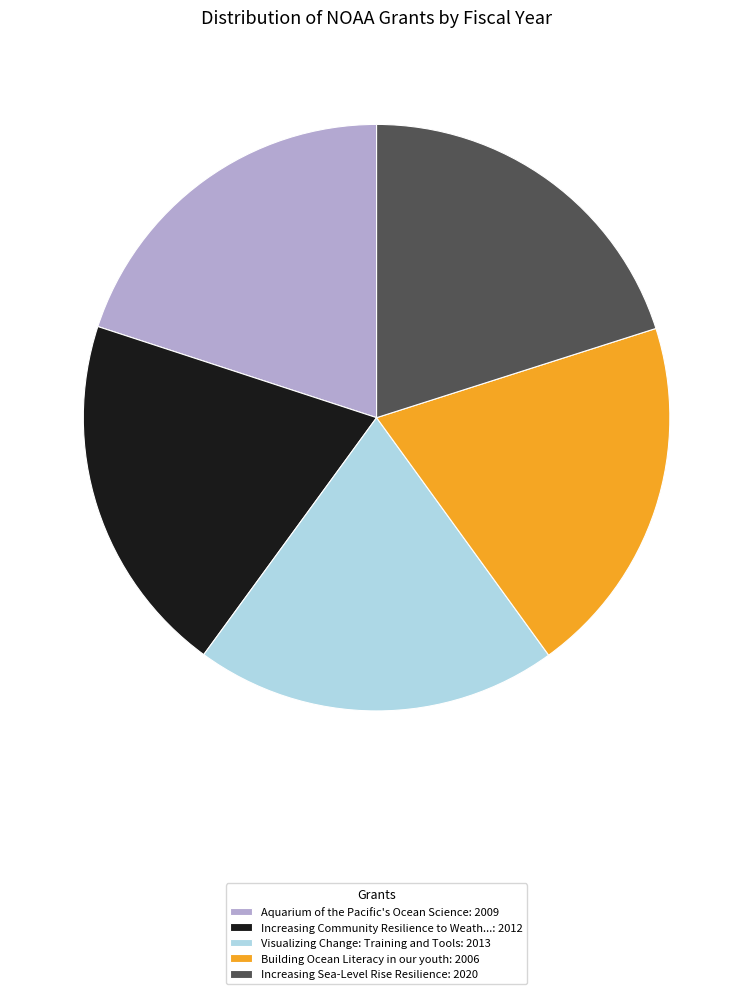

Is there any slice that represents more than half of the pie?

No